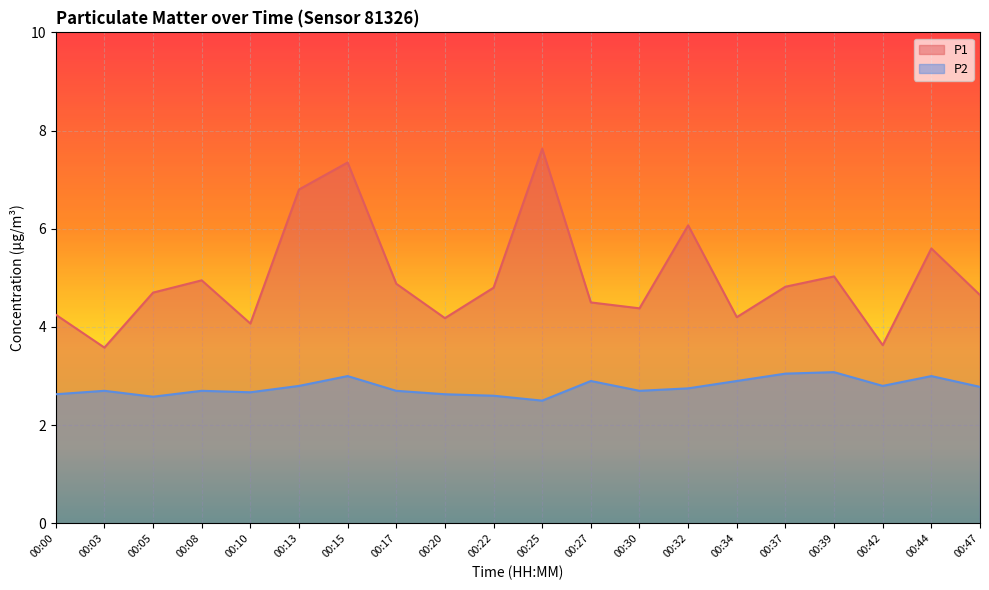

At which category does P2 reach its first local peak?

00:03